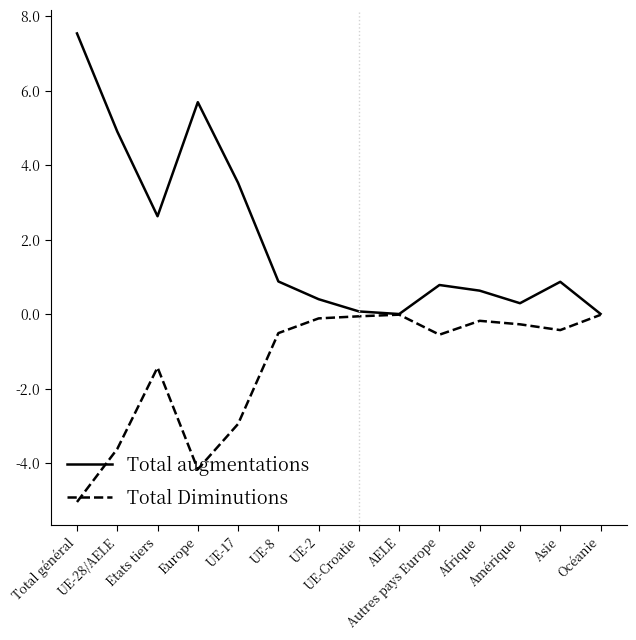

Does the chart display data point markers on the line(s)?

No